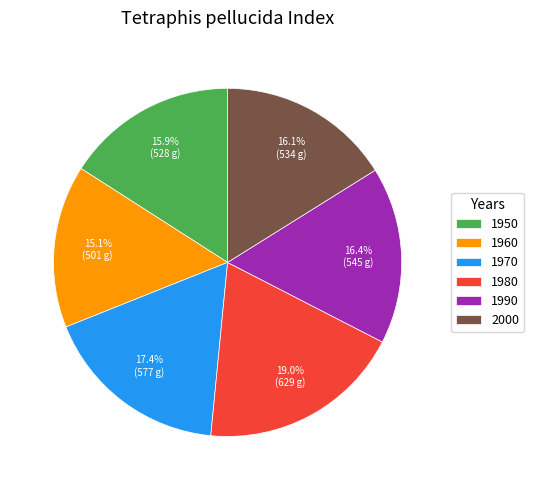

To the nearest percent, what portion does 1970 represent?

17%